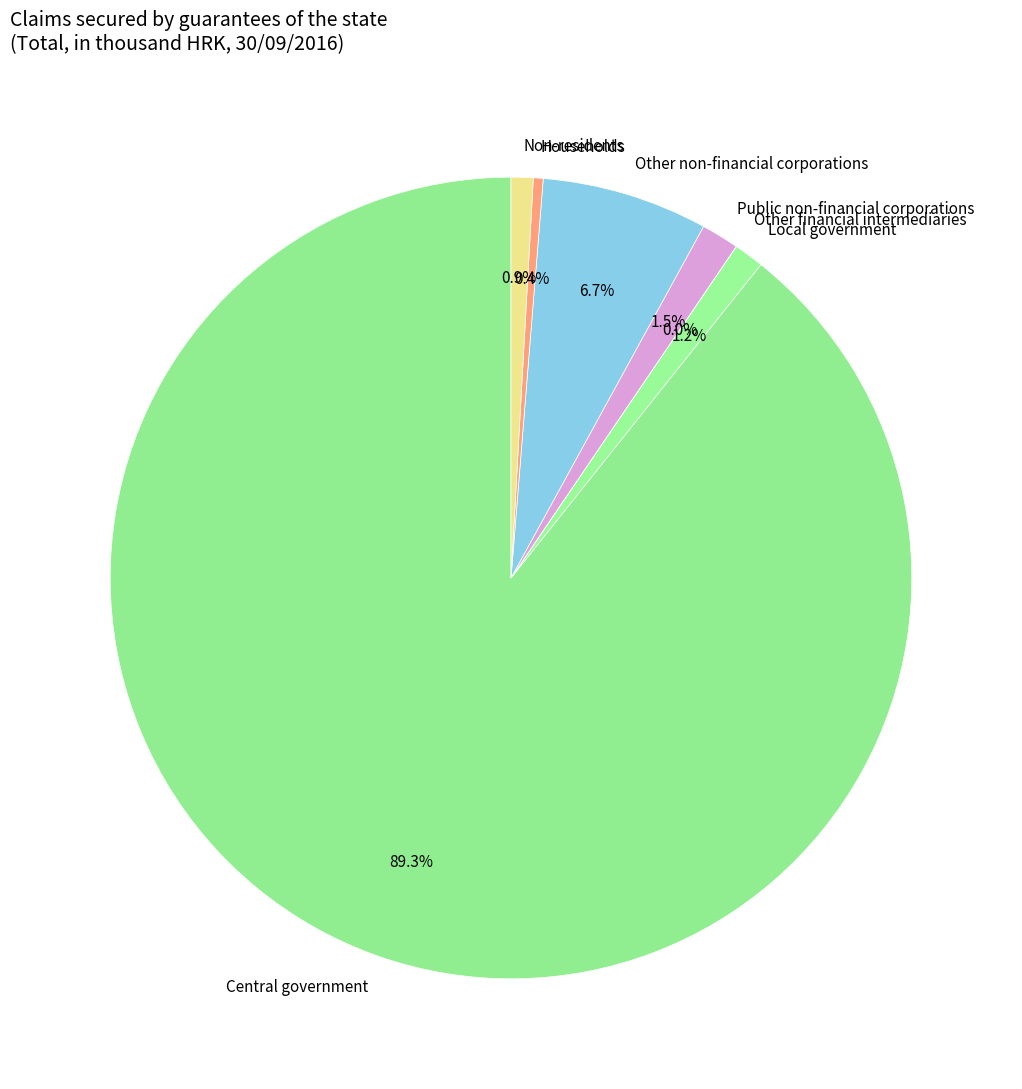

Is there any slice that represents more than half of the pie?

Yes